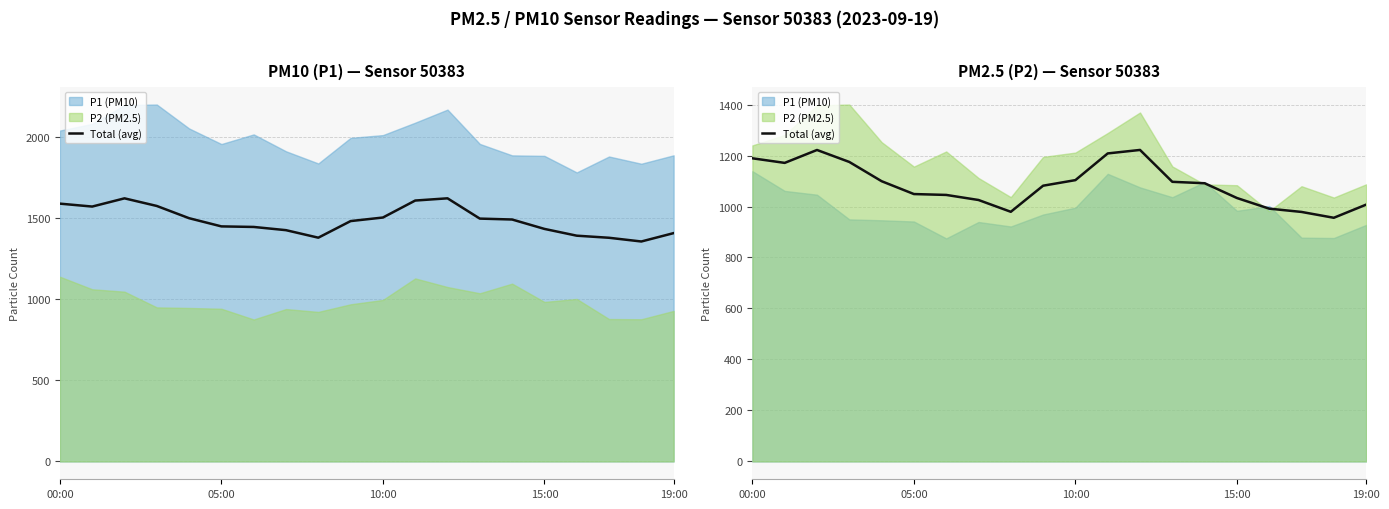

What is the average value?

1086.3